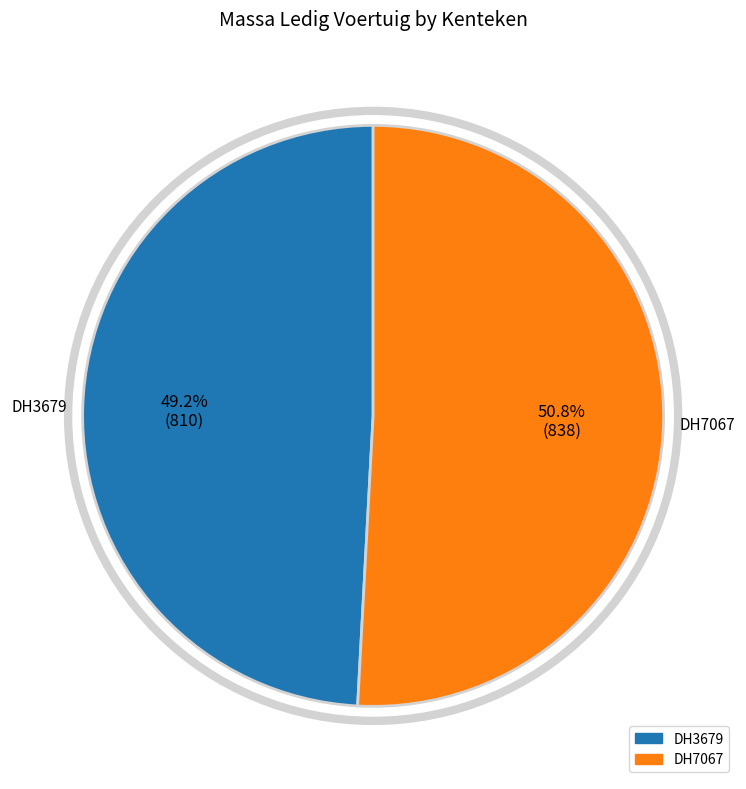

The DH3679 slice represents 49% of the pie. True or false?

True